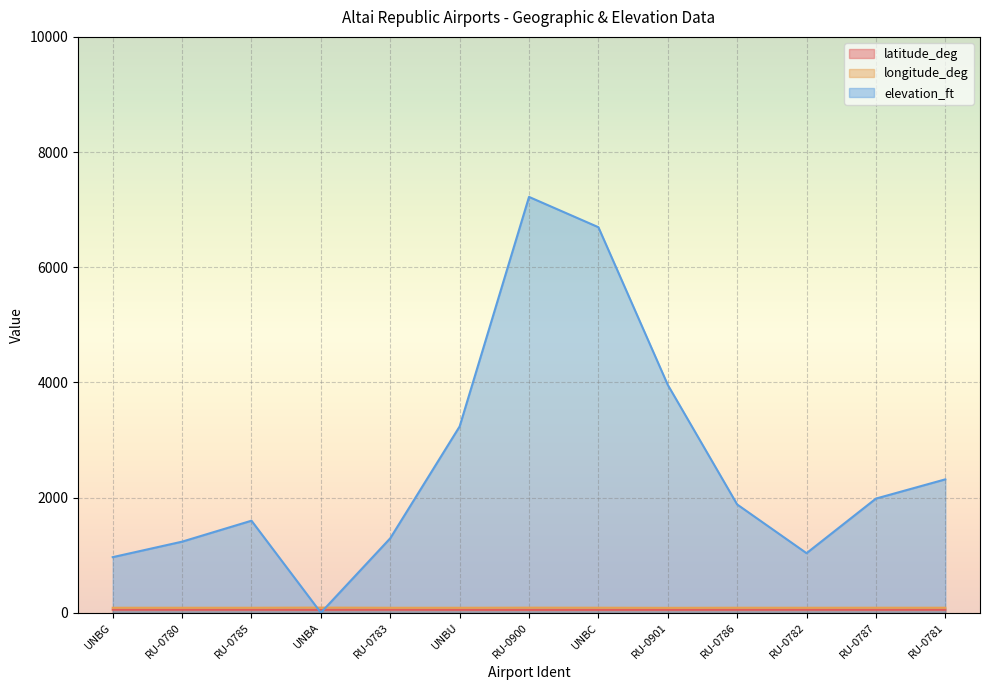

Where is the first local maximum for latitude_deg?

RU-0783